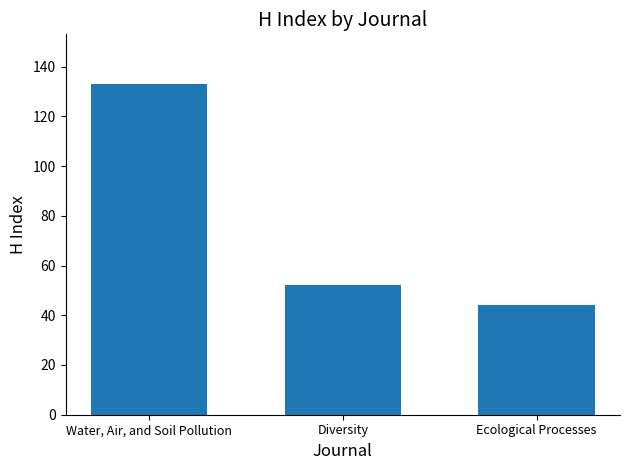

What is the difference between the values at Ecological Processes and Diversity?

8